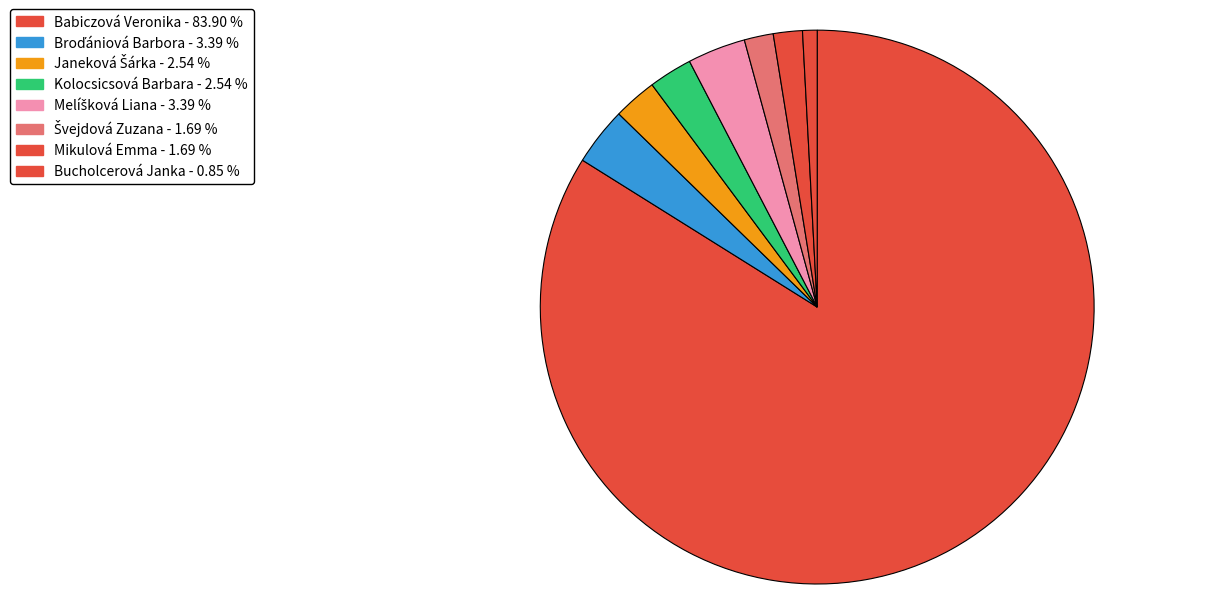

What is the largest slice in the pie chart?

Babiczová Veronika